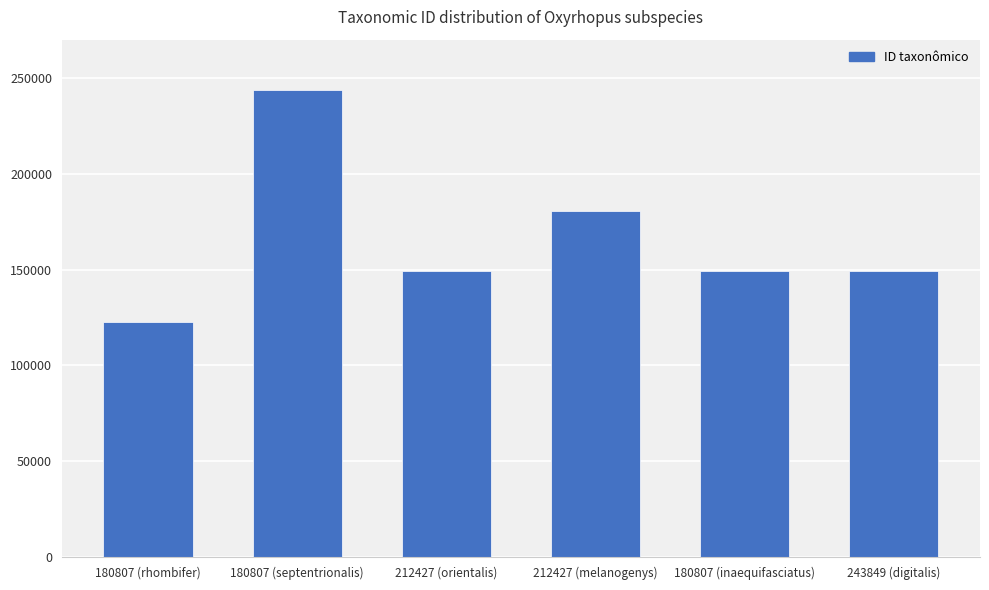

True or false: the data shows 149461 at 180807 (inaequifasciatus).

True